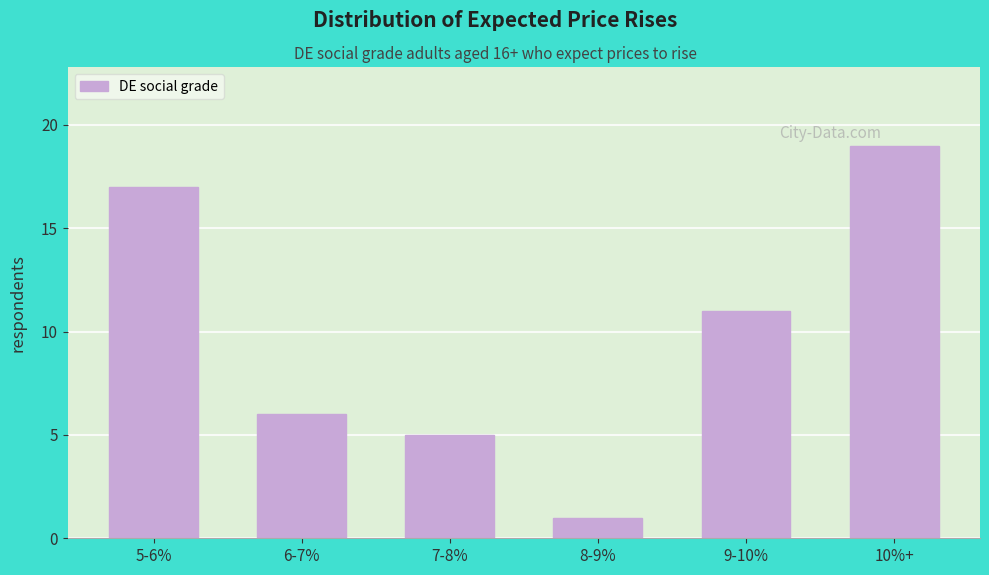

Reading left to right, list all the values displayed in this chart.

5-6%=17	6-7%=6	7-8%=5	8-9%=1	9-10%=11	10%+=19